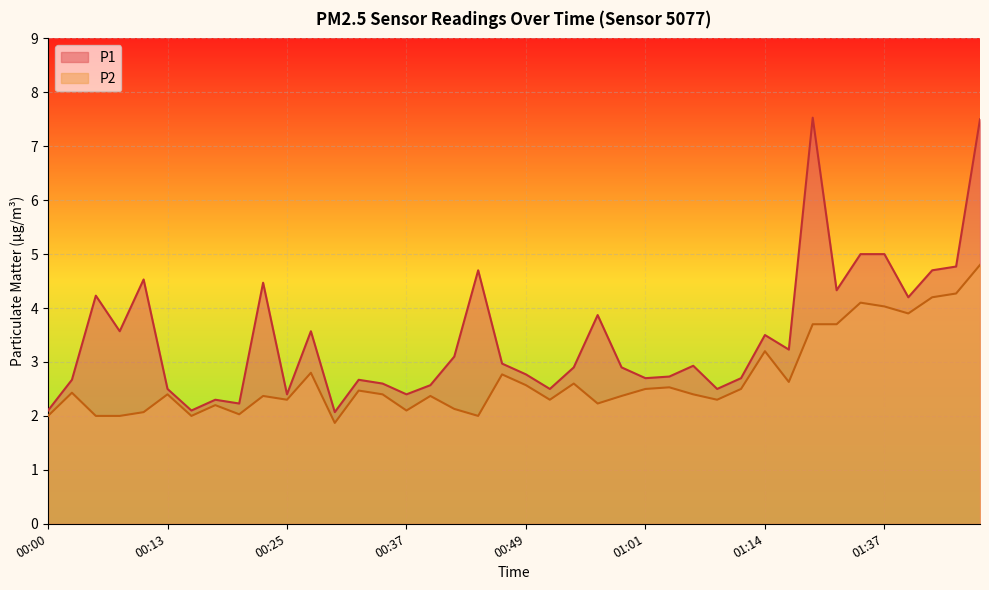

In P2, how many points are higher than both neighbors (excluding endpoints)?

12